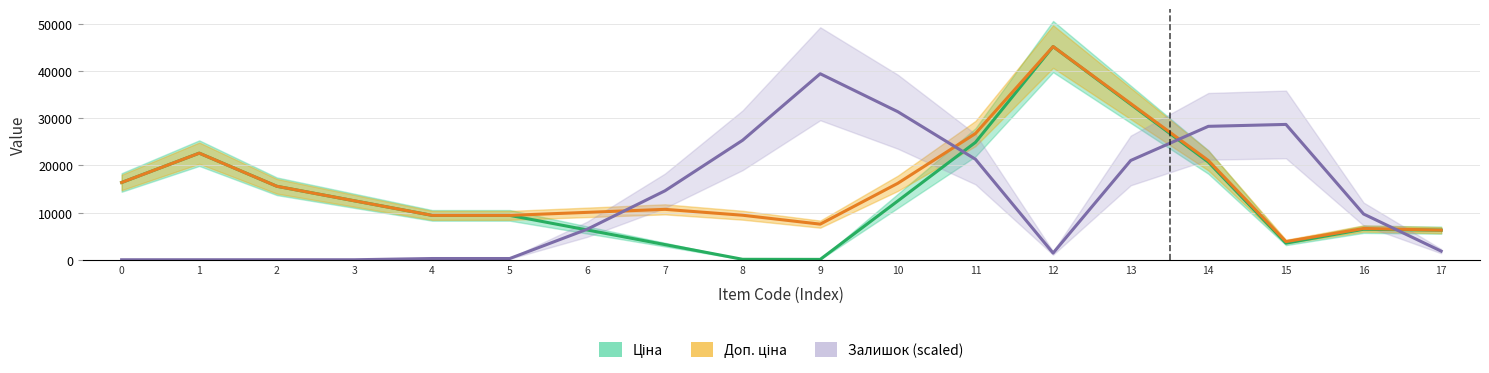

The value of Доп. ціна at 5 is 3469.4. True or false?

False